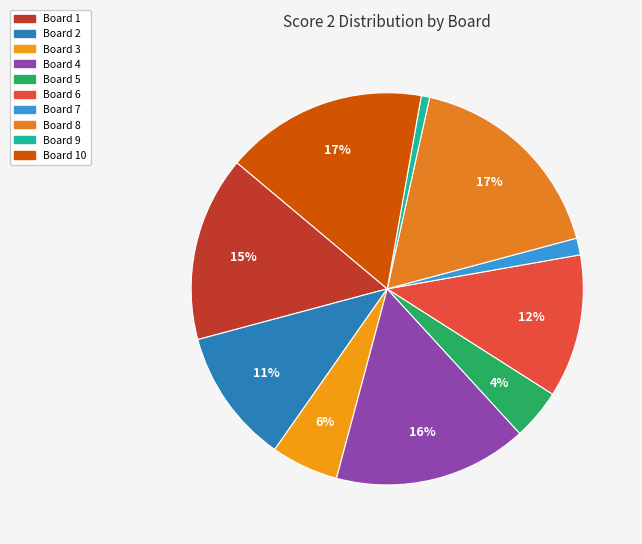

How many slices are in this pie chart?

10